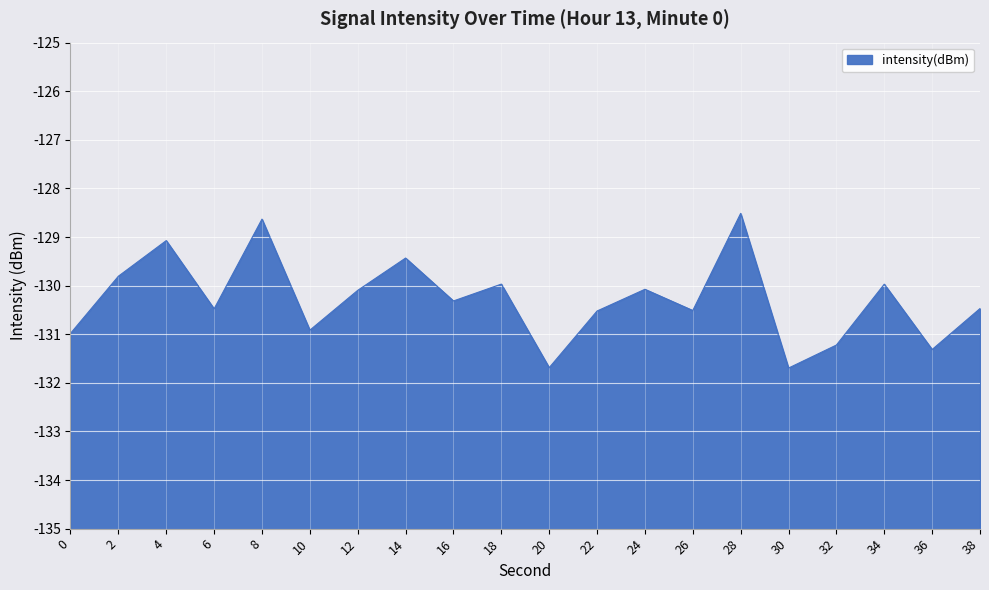

List the labels in order of value, largest first.

28, 8, 4, 14, 2, 18, 34, 24, 12, 16, 38, 6, 26, 22, 10, 0, 32, 36, 20, 30